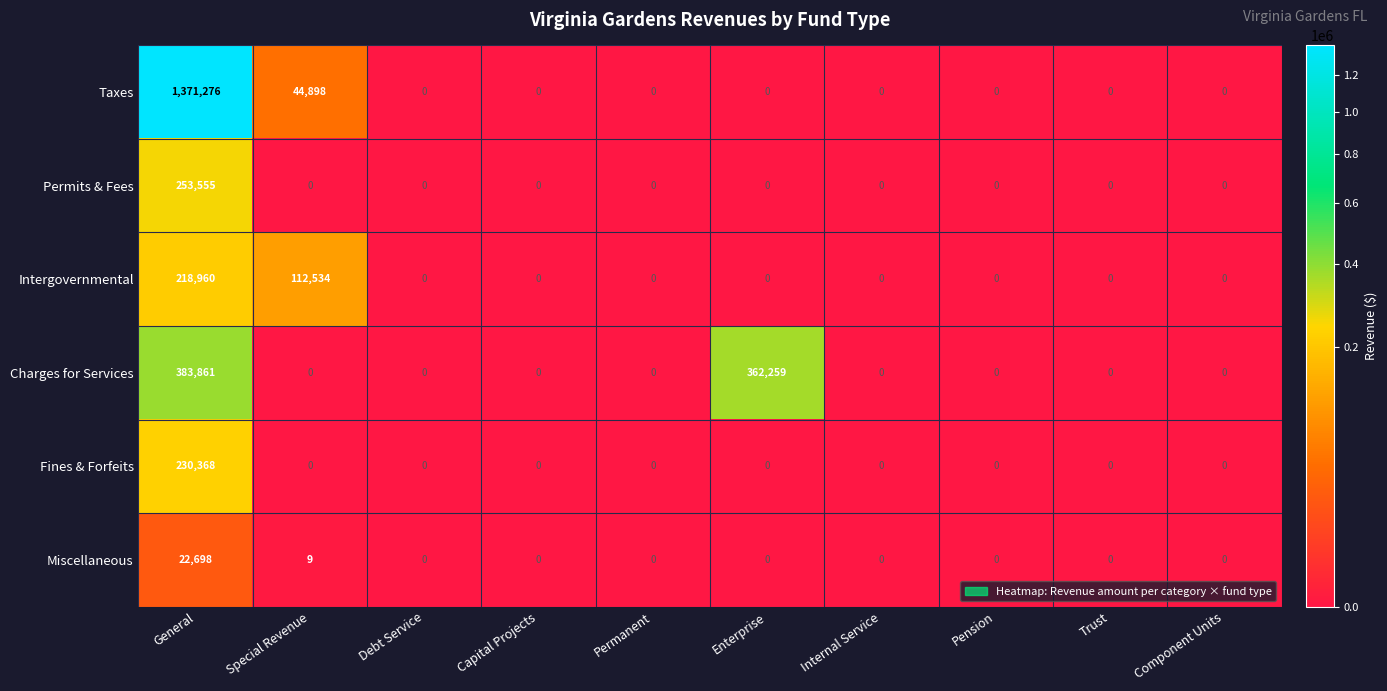

At which label is Miscellaneous closest to 11349?

Special Revenue